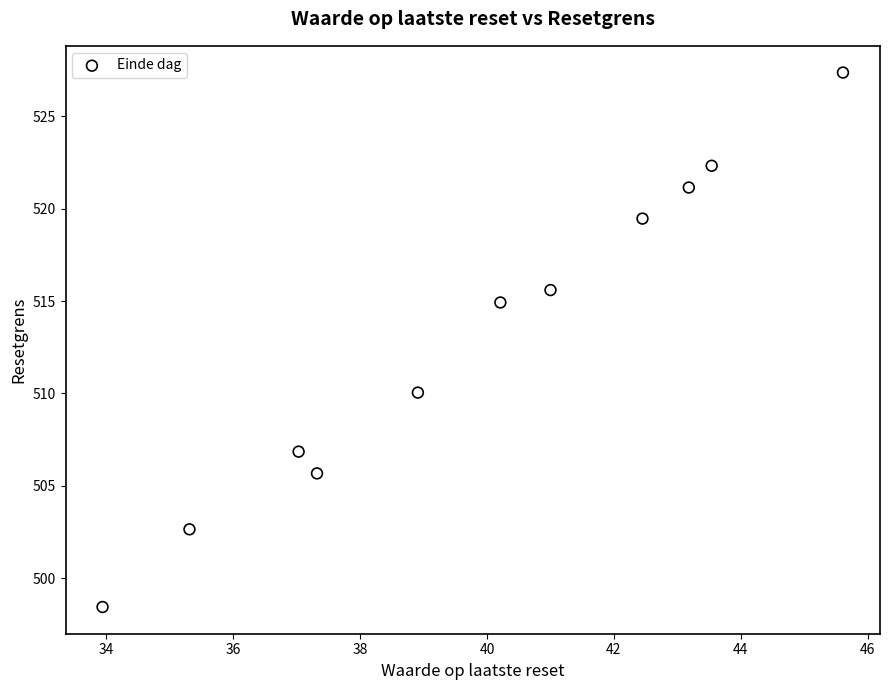

What Y value in the scatter plot is closest to 512?

510.0